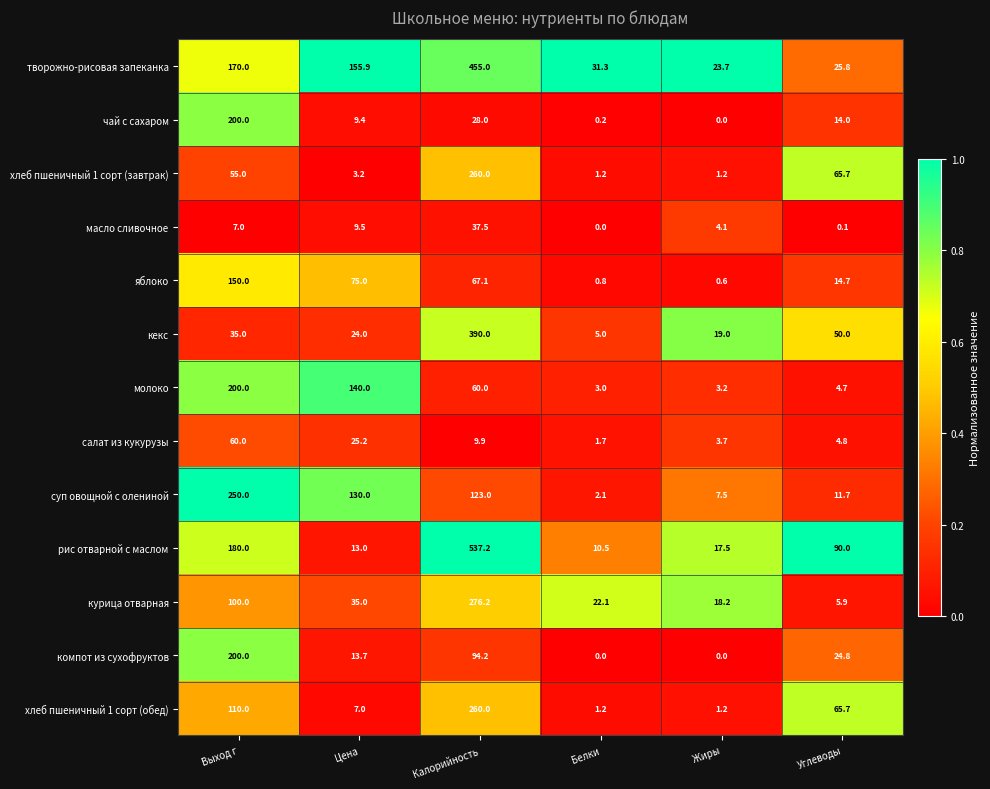

True or false: рис отварной с маслом has a value of 226.0 at Калорийность.

False